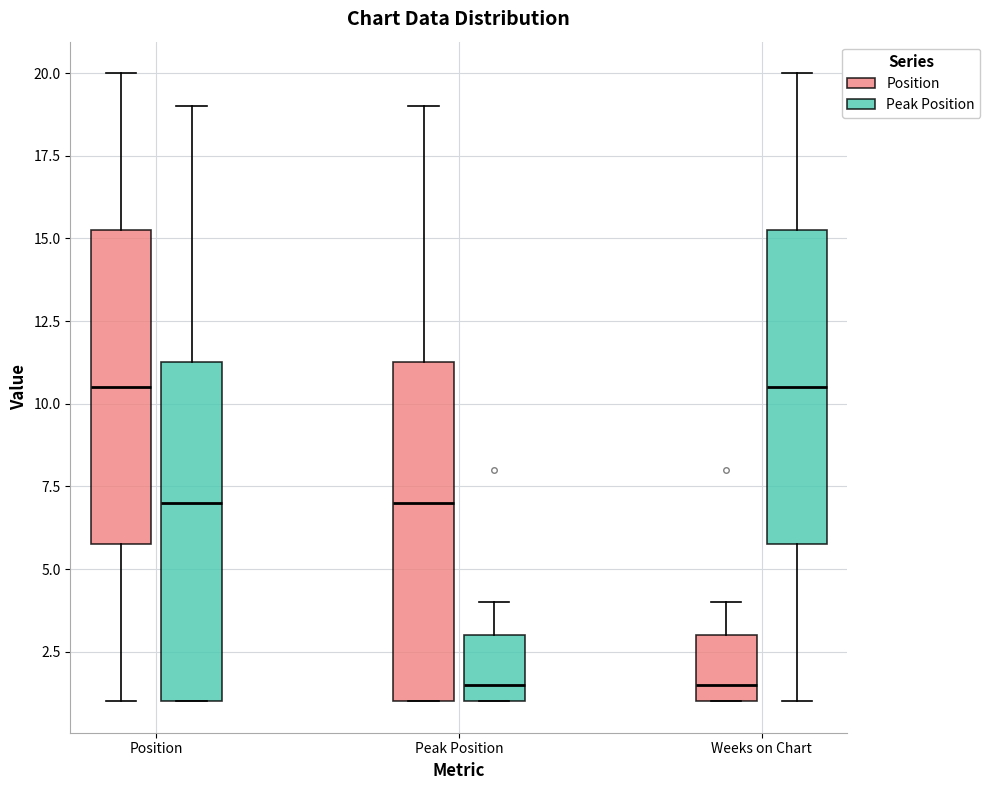

Reading left to right, transcribe this box plot: for each box, give where its median line is, the range the box spans, and where its two whiskers end, as read against the y-axis. The values are not printed on the chart, so give them approximately, as read against the axis.

Position (Position): median 10.5, box 6.0 to 15.5, whiskers 1.0 to 20.0
Position (Peak Position): median 7.0, box 1.0 to 11.5, whiskers 1.0 to 19.0
Peak Position (Position): median 7.0, box 1.0 to 11.5, whiskers 1.0 to 19.0
Peak Position (Peak Position): median 1.5, box 1.0 to 3.0, whiskers 1.0 to 4.0
Weeks on Chart (Position): median 1.5, box 1.0 to 3.0, whiskers 1.0 to 4.0
Weeks on Chart (Peak Position): median 10.5, box 6.0 to 15.5, whiskers 1.0 to 20.0